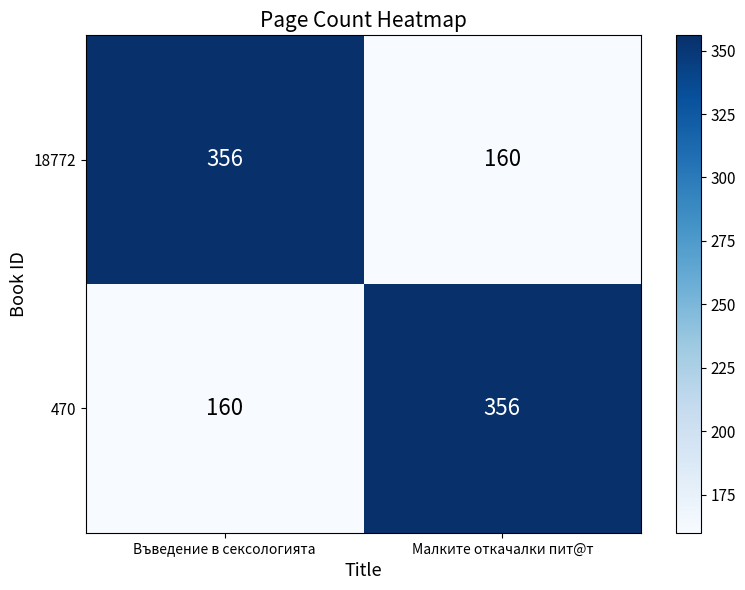

Is it true that 470 equals 518 at Малките откачалки пит@т?

False